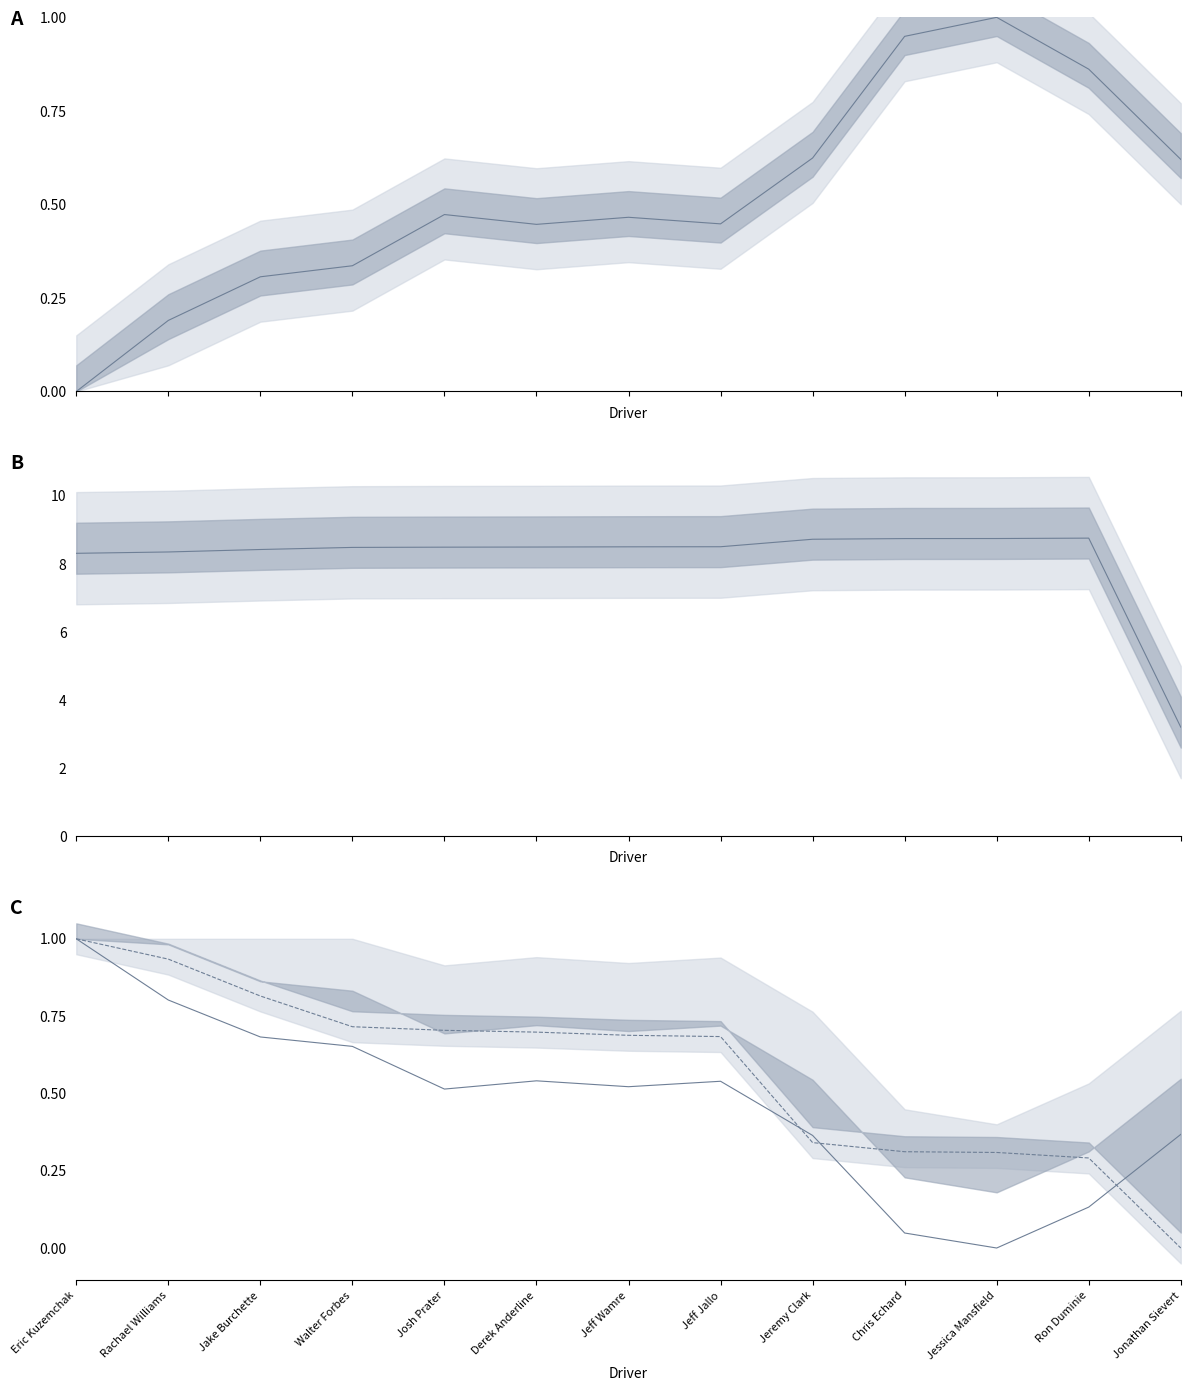

The value of Total Time at Josh Prater is 12.2. True or false?

False